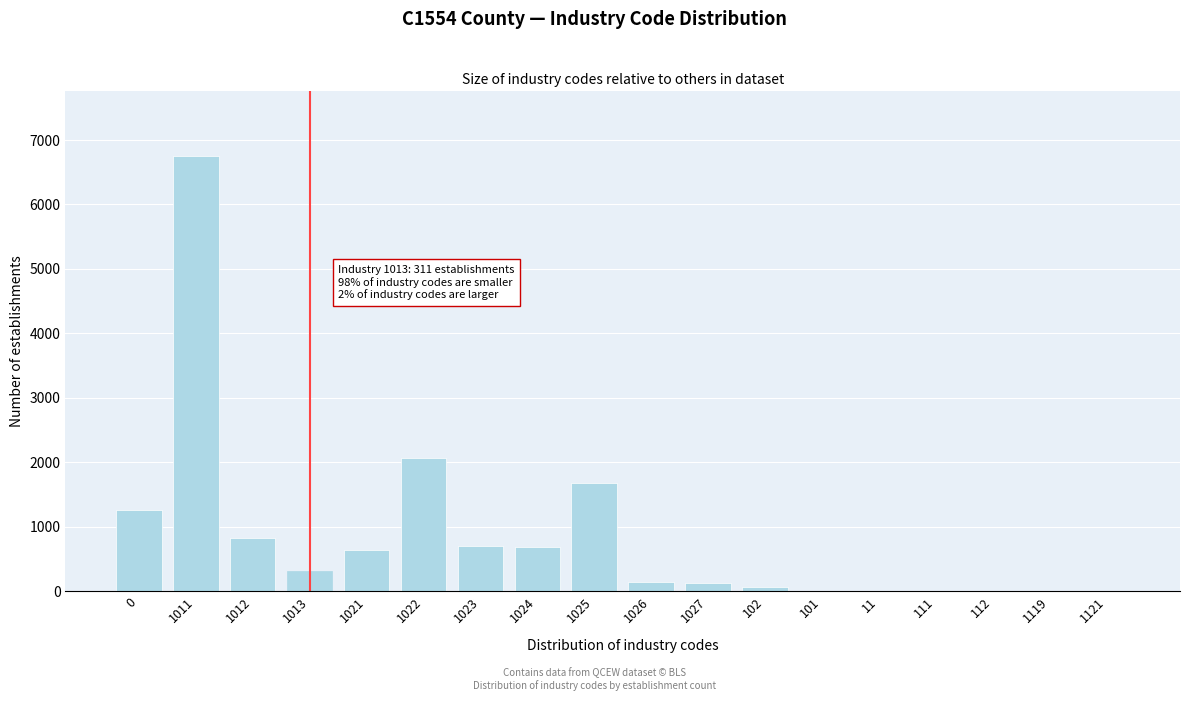

Is it true that the value at 1021 is 641?

True